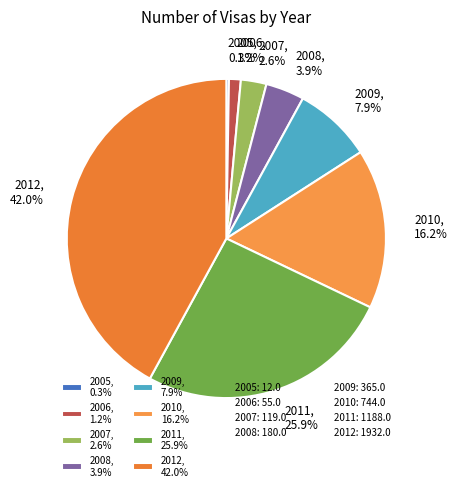

Which category has the biggest portion of the pie?

2012, 42.0%